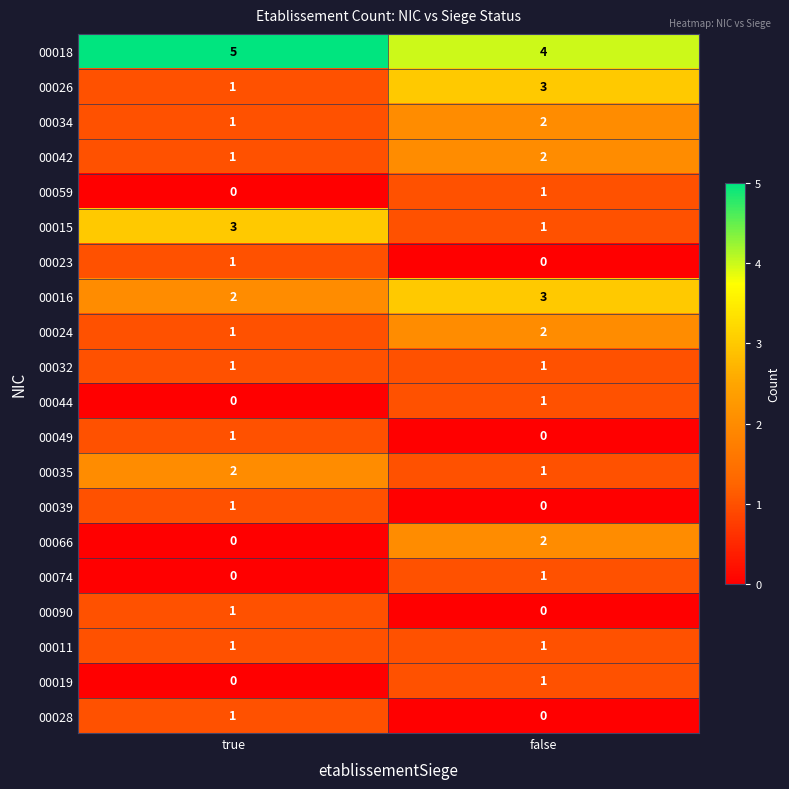

How many series are shown in this chart?

20